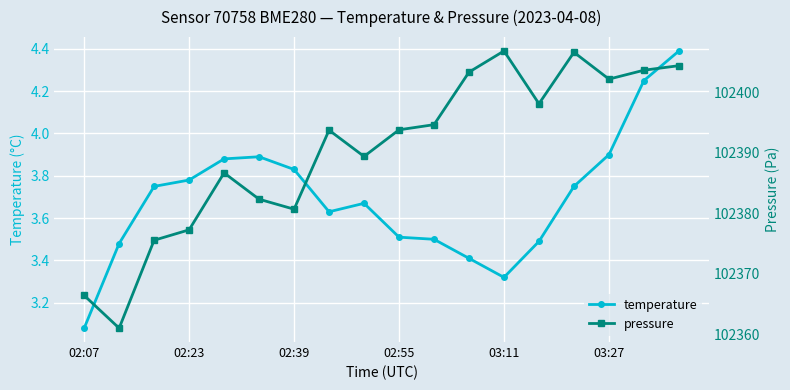

True or false: temperature has a value of 7.0 at 16.

False